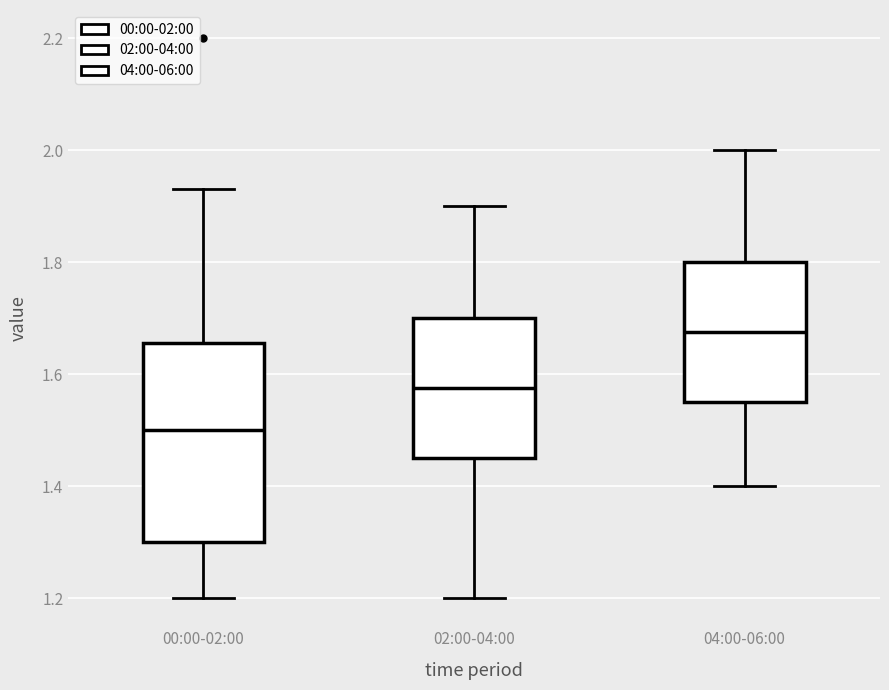

Reading left to right, read every box against the y-axis: the position of its median line, the range the box covers, and the ends of its whiskers. The values are not printed on the chart, so give them approximately, as read against the axis.

00:00-02:00: median 1.50, box 1.30 to 1.66, whiskers 1.20 to 1.94
02:00-04:00: median 1.58, box 1.46 to 1.70, whiskers 1.20 to 1.90
04:00-06:00: median 1.68, box 1.56 to 1.80, whiskers 1.40 to 2.00